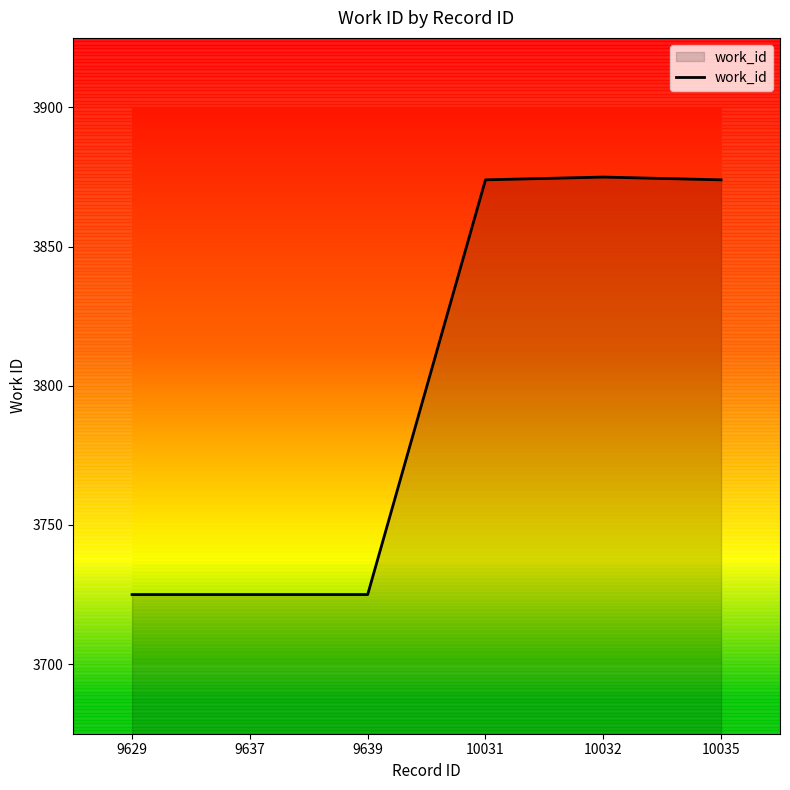

List the labels in order of value, largest first.

10032, 10031, 10035, 9629, 9637, 9639